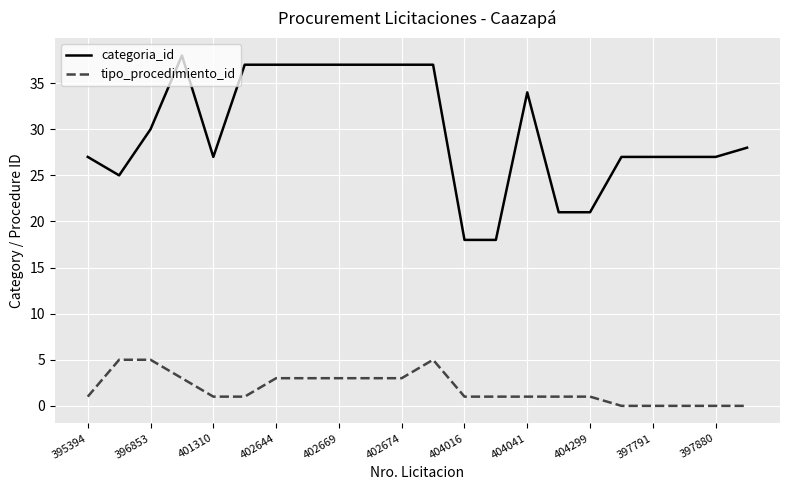

Which series has the largest total across all categories?

categoria_id